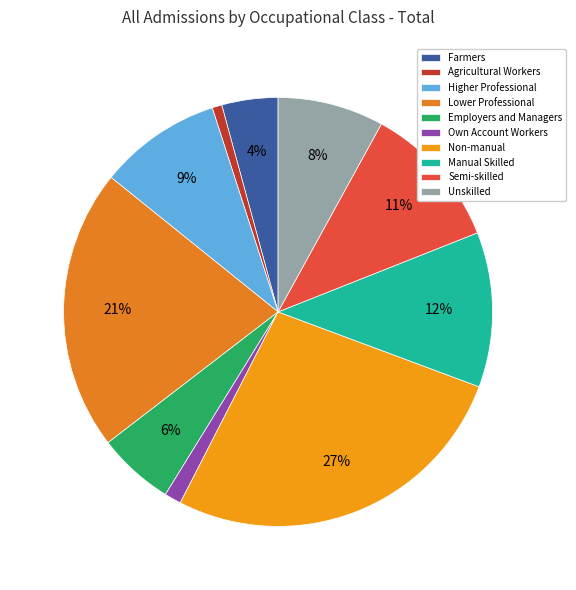

To the nearest percent, what is the average slice percentage?

10%